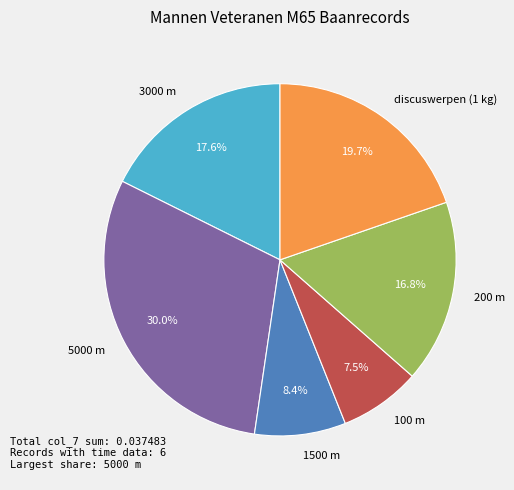

How many slices are in this pie chart?

6